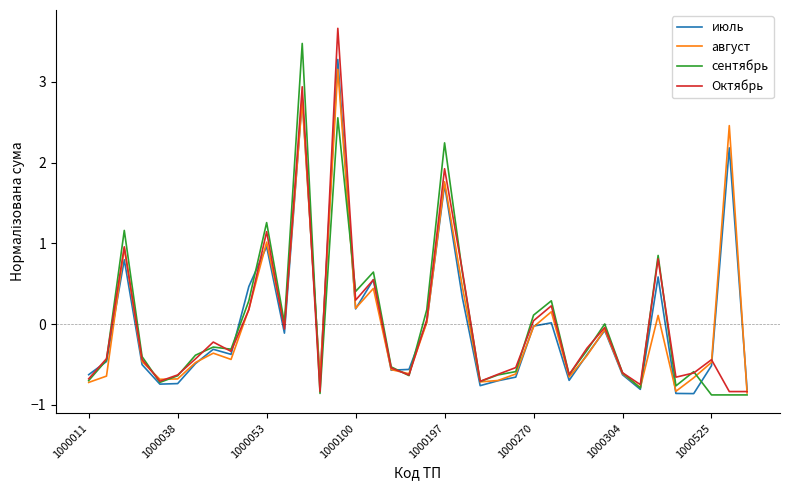

What is the difference between the maximum and minimum values in the Октябрь series?

4.5